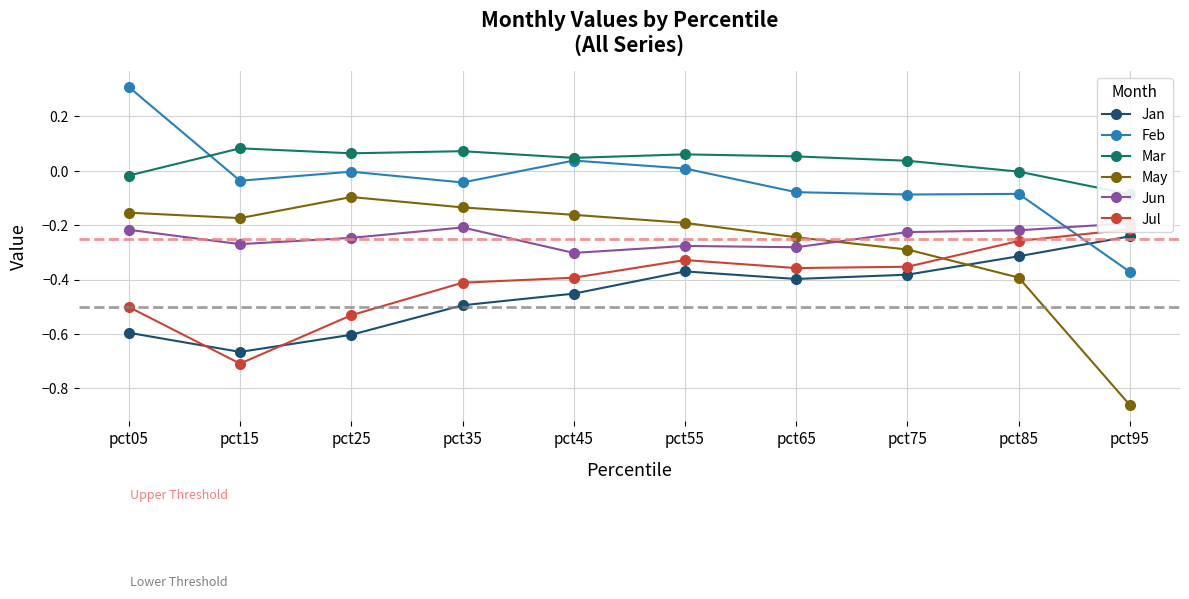

At which category does Jun reach its first local valley?

pct15